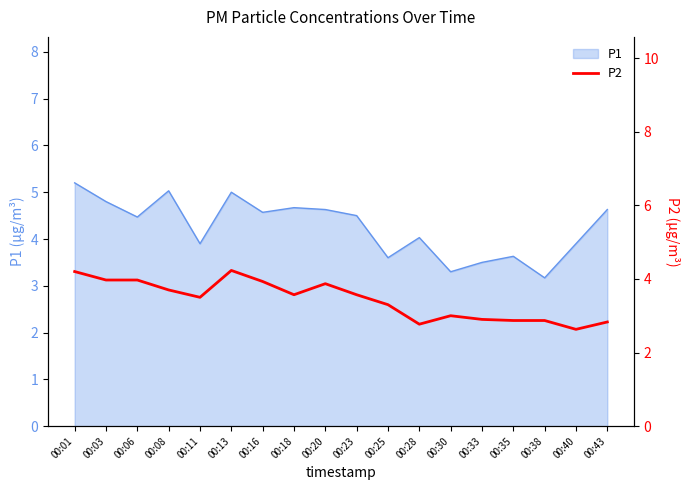

The value of P1 at 00:16 is 4.6. True or false?

True